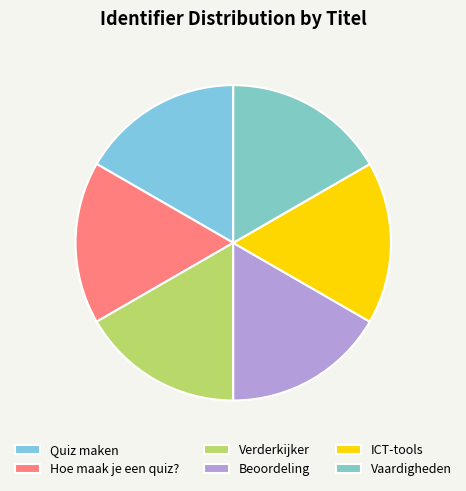

What is the largest slice in the pie chart?

Vaardigheden